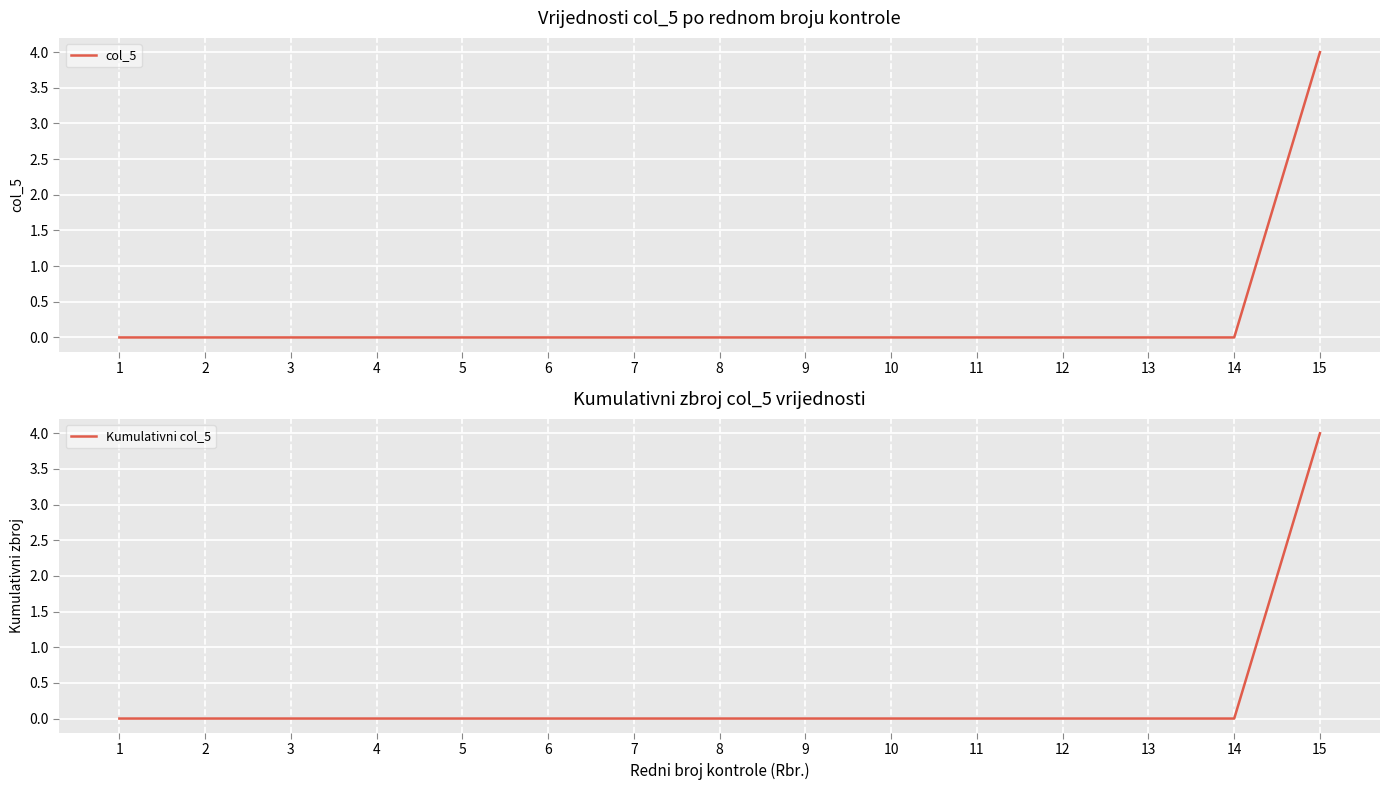

Which series has the largest total across all categories?

col_5